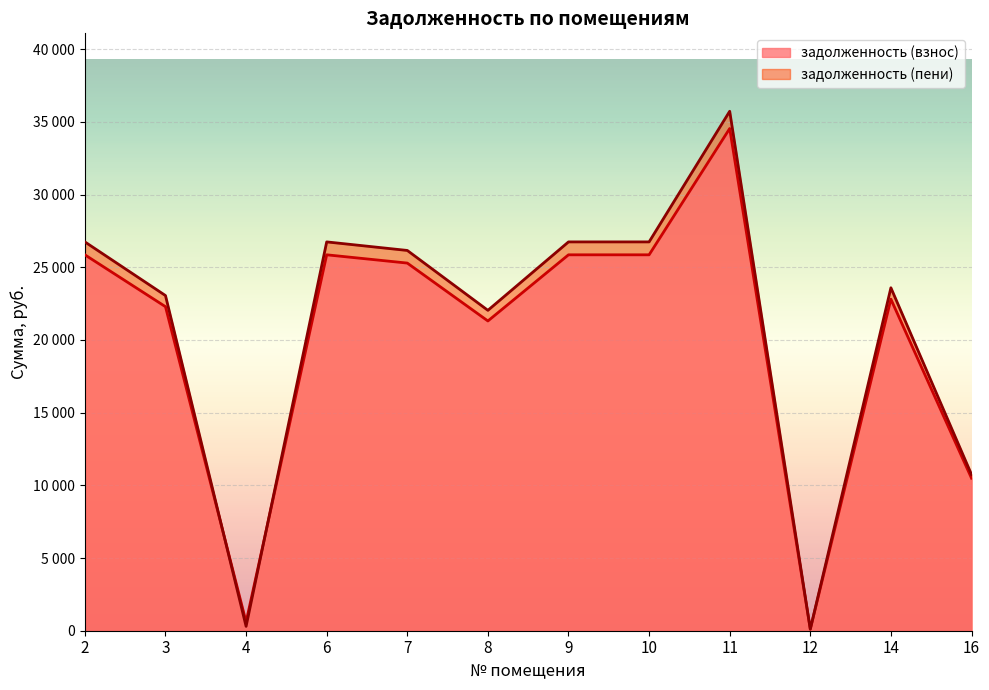

In задолженность (взнос), how many points are lower than both neighbors (excluding endpoints)?

3